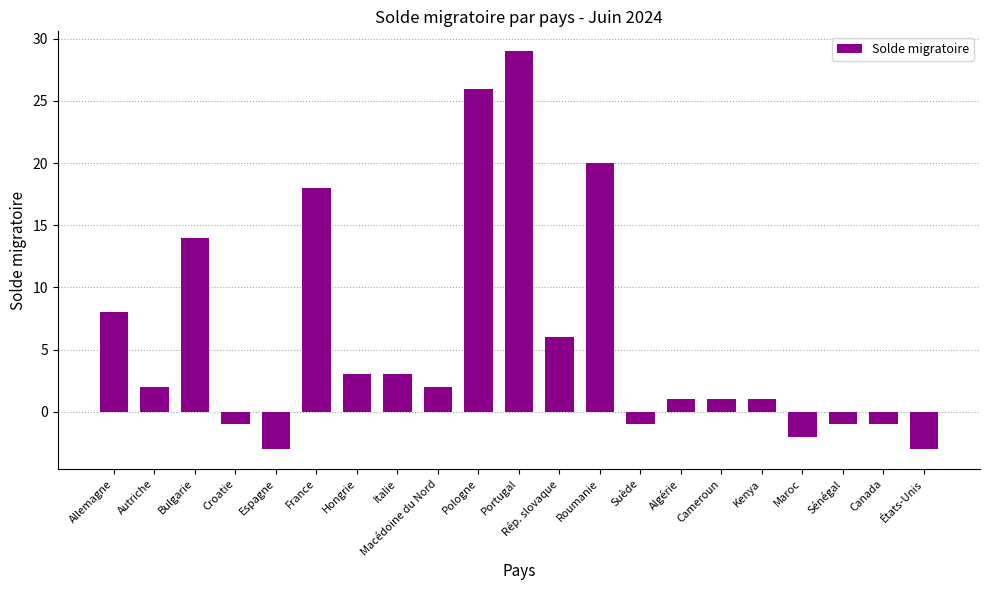

Between Sénégal and Roumanie, which is larger?

Roumanie